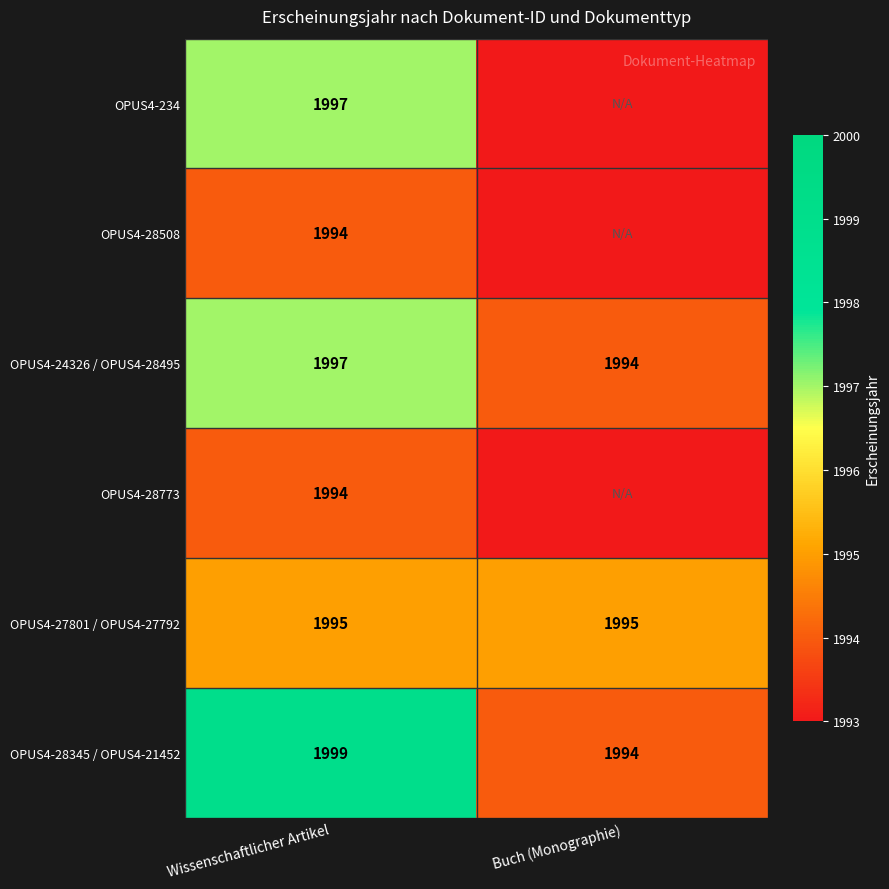

Which category has the lowest value in the OPUS4-28345 / OPUS4-21452 series?

Buch (Monographie)